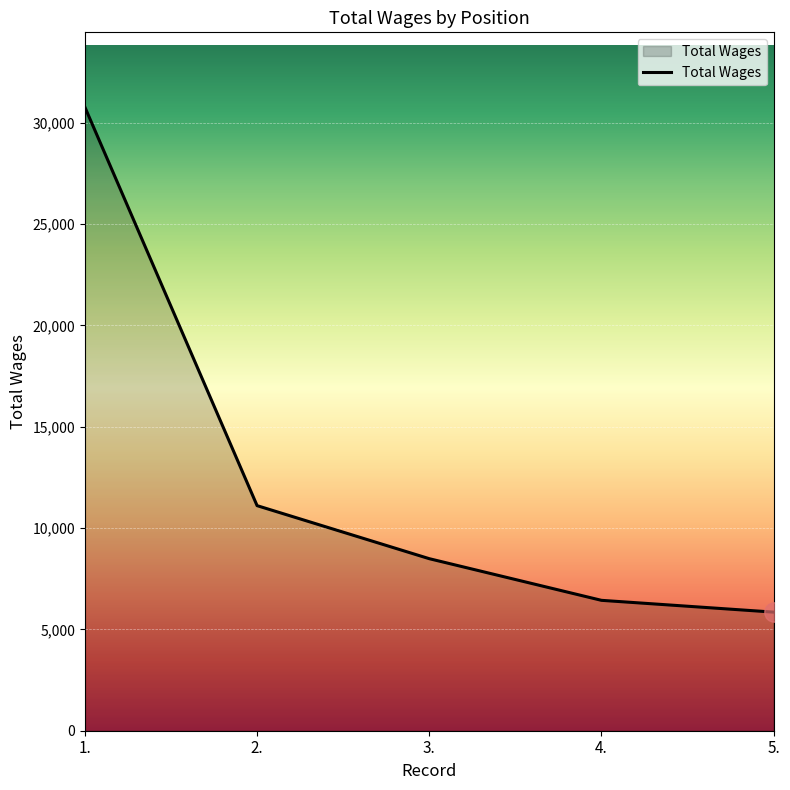

What position from the left is 2.?

2